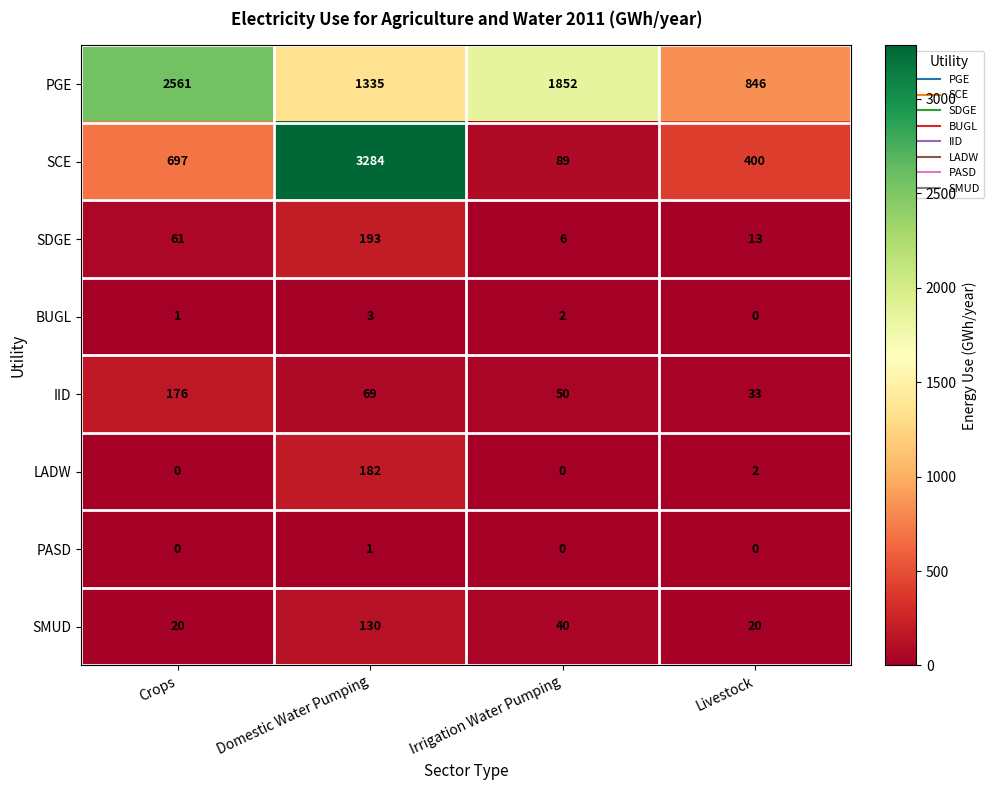

Which series changed the most between Crops and Livestock?

PGE